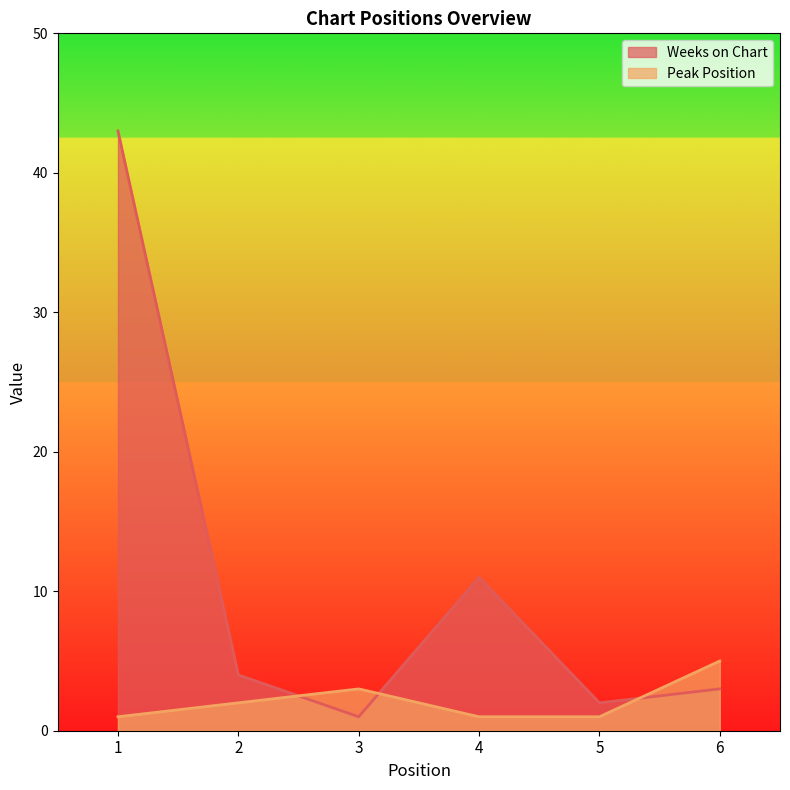

The value of Weeks on Chart at 3 is 1. True or false?

True